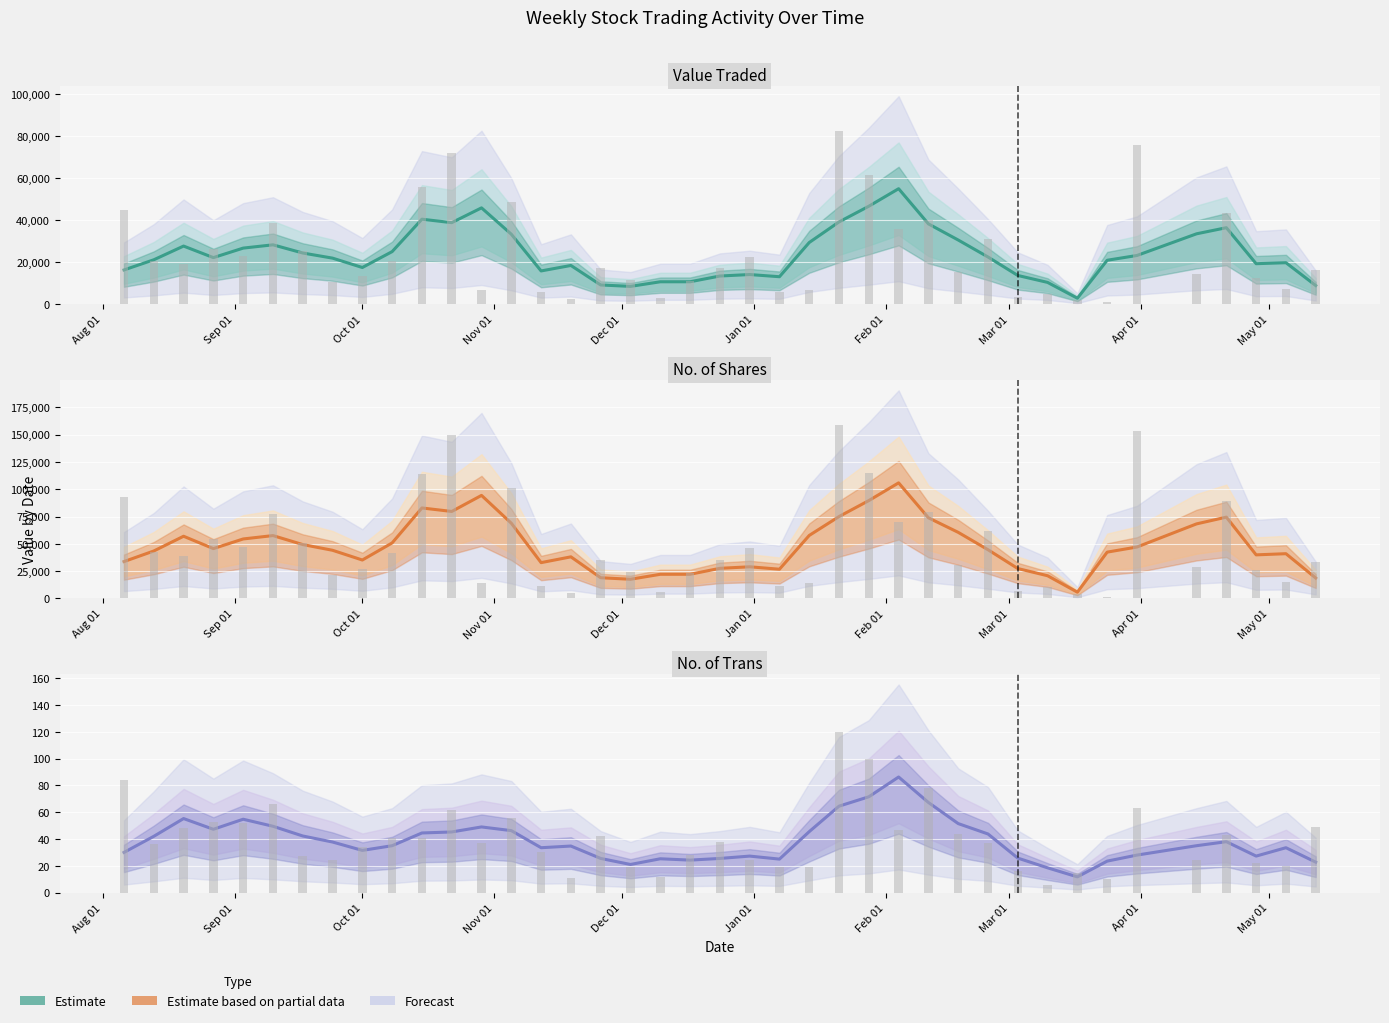

True or false: the data shows 14.8 at 10.

False